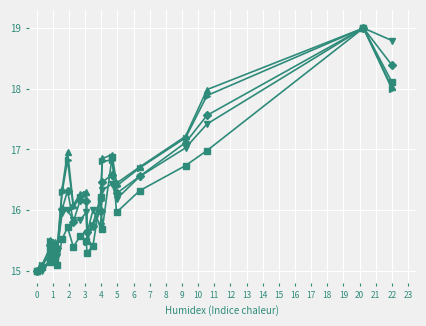

What is the smallest value displayed?

15.0